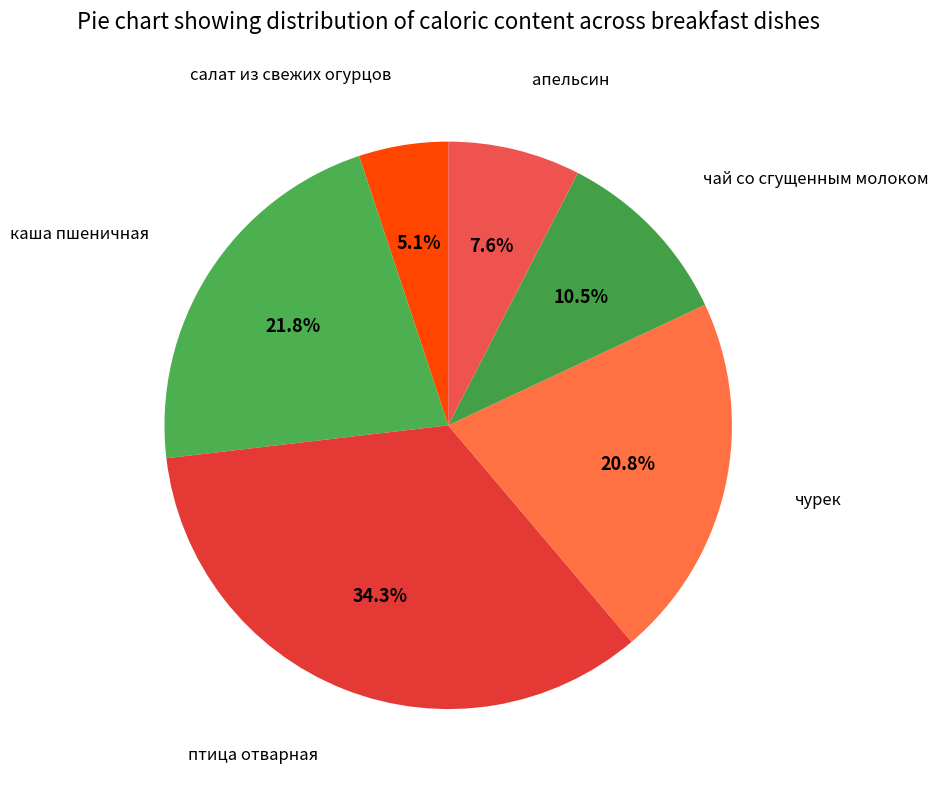

Rank the categories by value from lowest to highest.

салат из свежих огурцов, апельсин, чай со сгущенным молоком, чурек, каша пшеничная, птица отварная